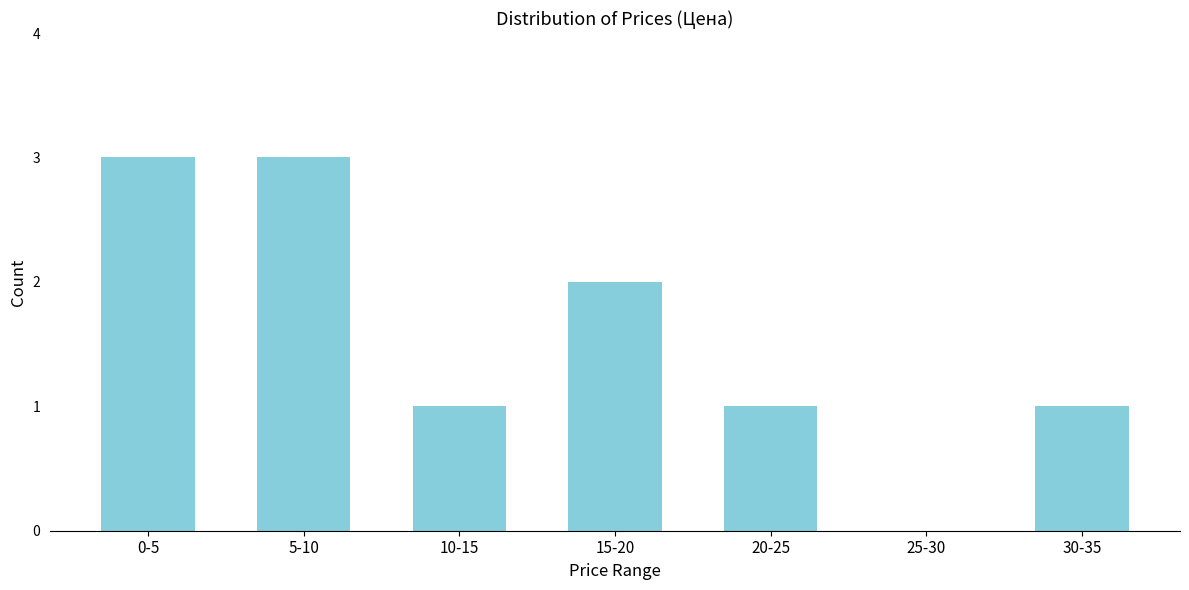

Reading left to right, list all the values displayed in this chart.

0-5=3	5-10=3	10-15=1	15-20=2	20-25=1	25-30=0	30-35=1